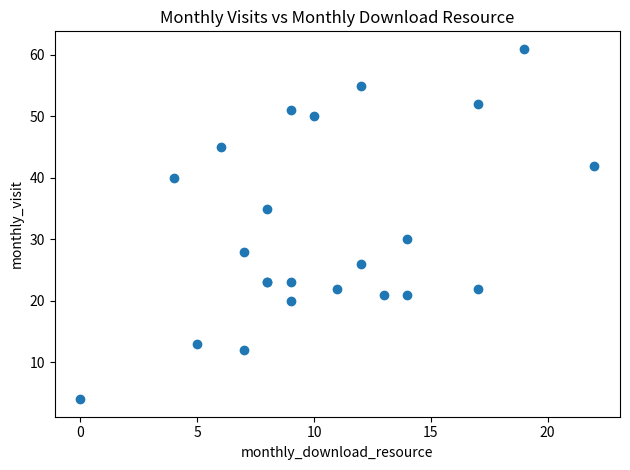

What Y value in the scatter plot is closest to 32?

30